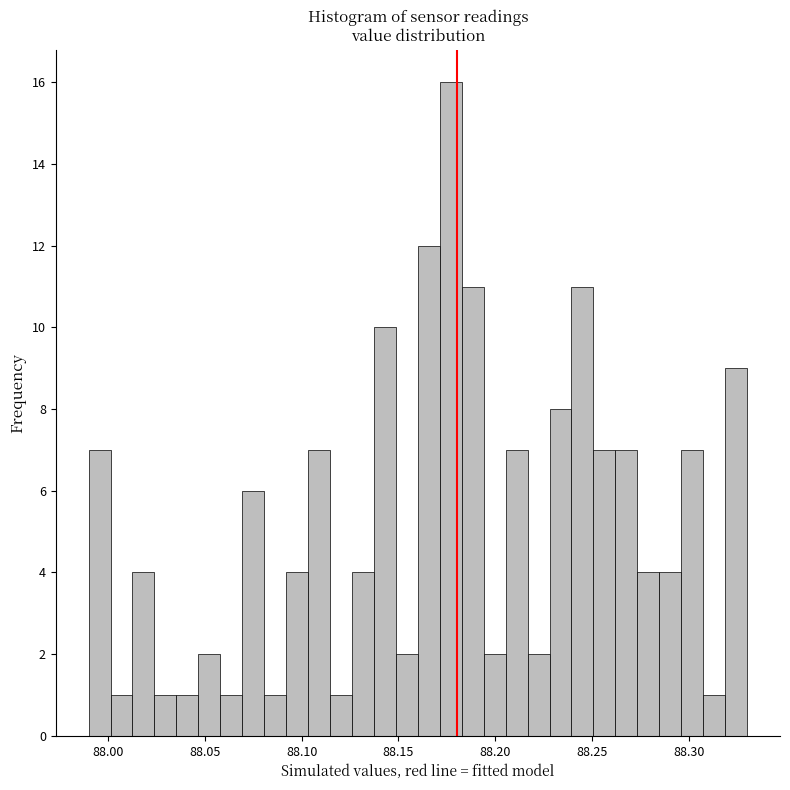

Around what value on the x-axis is the tallest bar? Give the approximate position of its centre, as read against the axis.

88.175